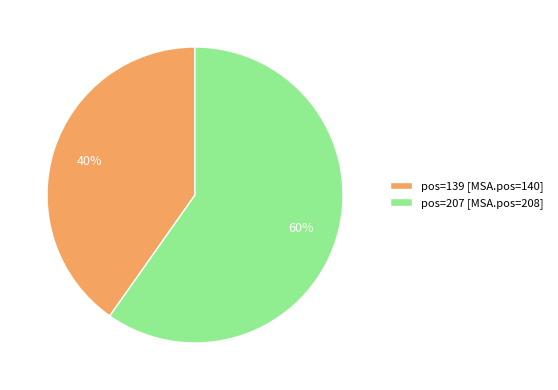

What percentage is the pos=207 slice, to the nearest percent?

60%